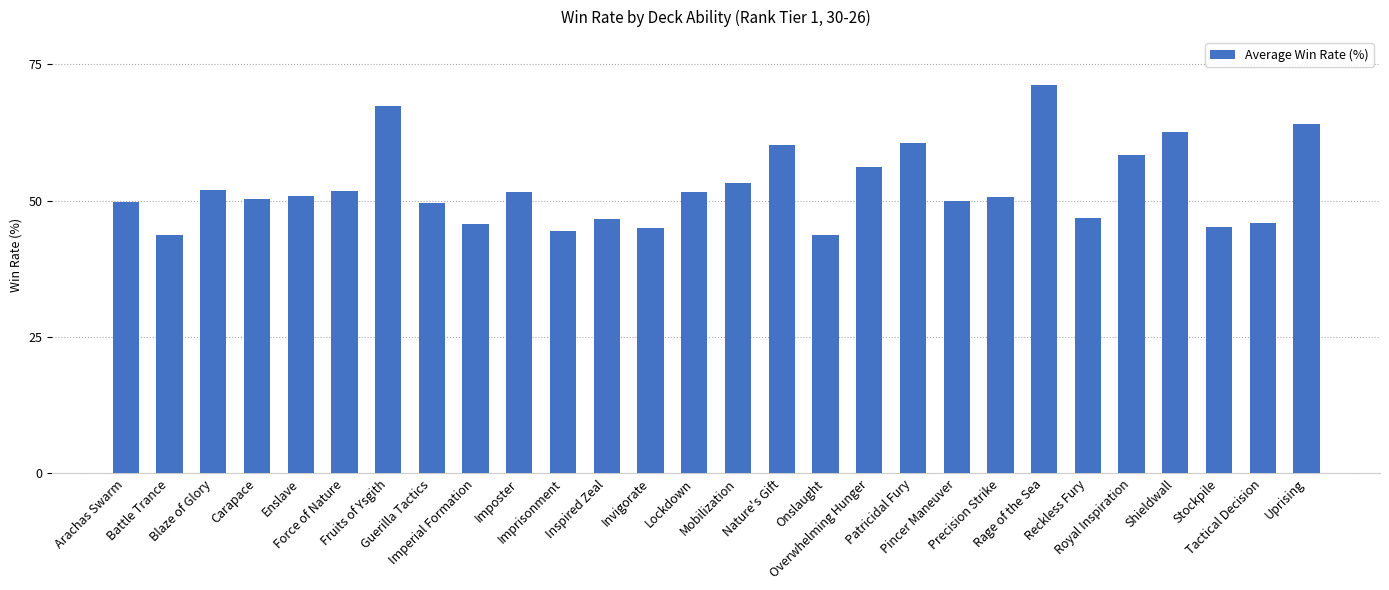

Which has a higher value, Imposter or Onslaught?

Imposter